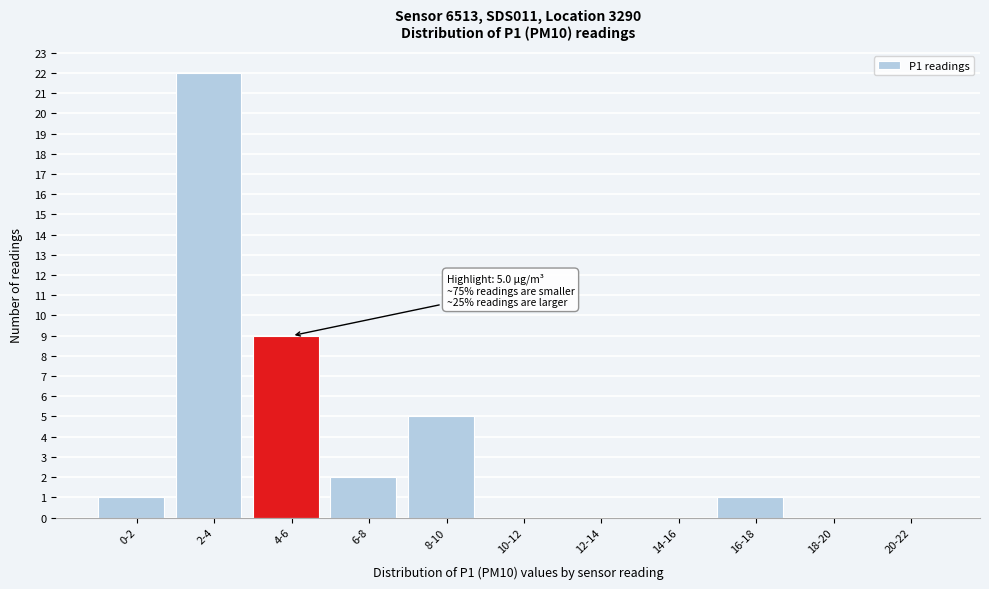

Reading right to left, list all the values displayed in this chart.

20-22=0	18-20=0	16-18=1	14-16=0	12-14=0	10-12=0	8-10=5	6-8=2	4-6=9	2-4=22	0-2=1